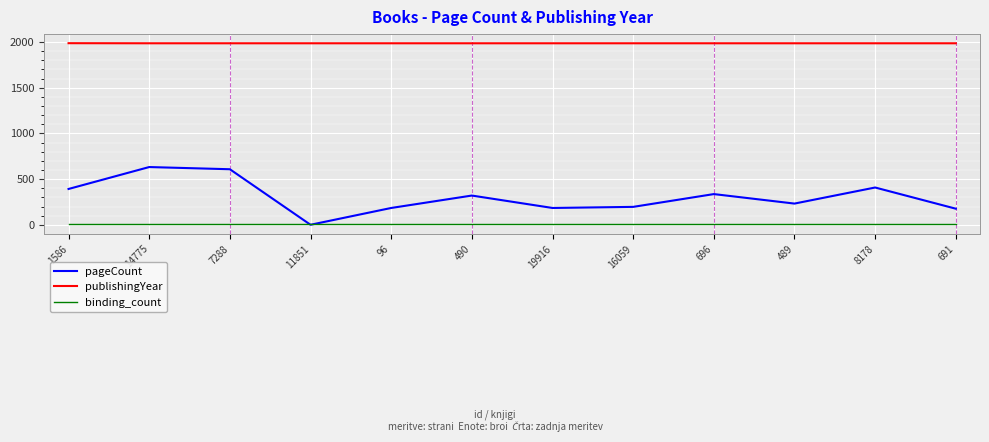

Which series has the largest total across all categories?

publishingYear